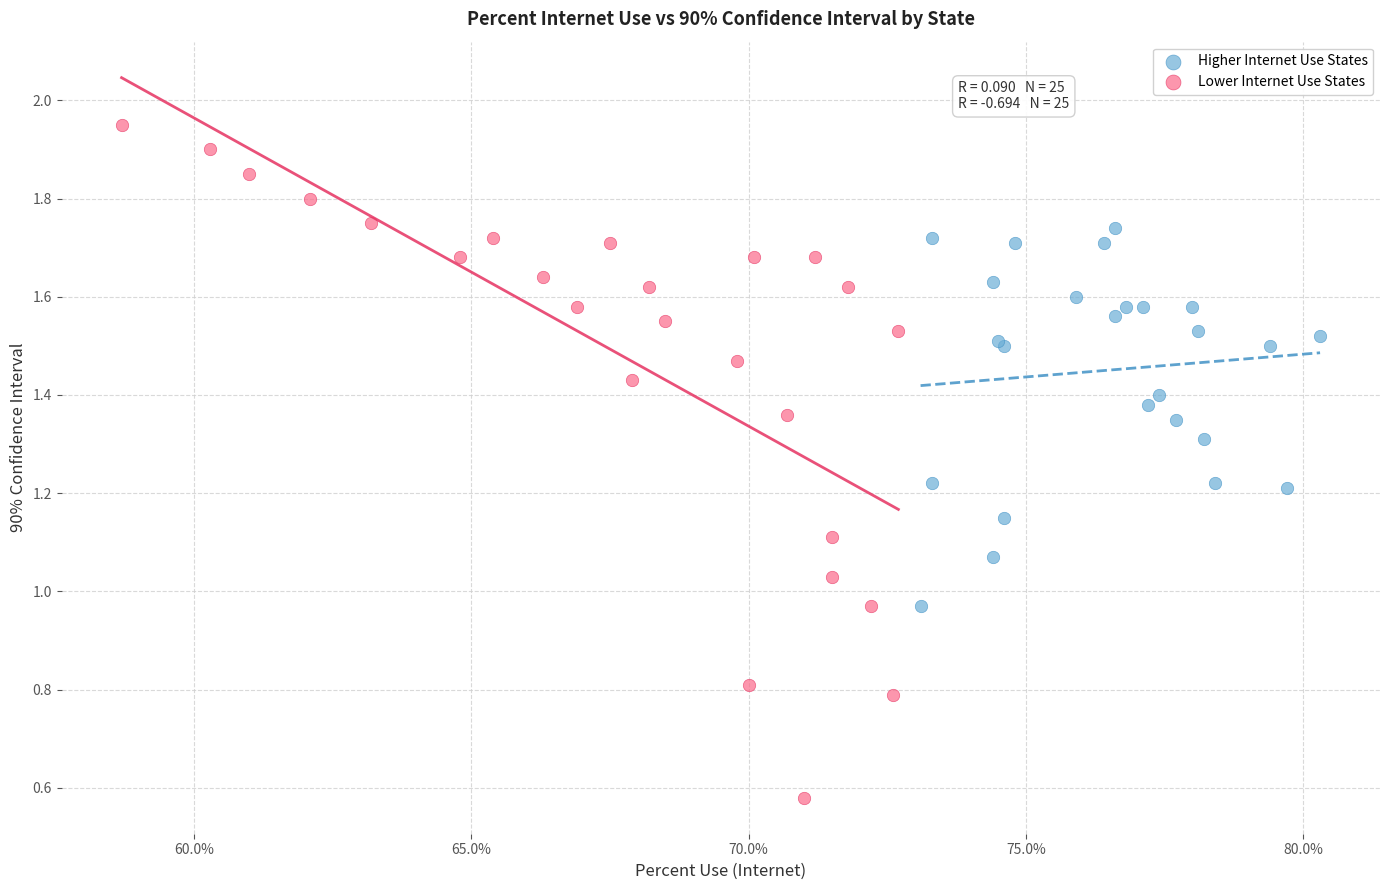

Which series reaches the minimum Y coordinate?

Lower Internet Use States